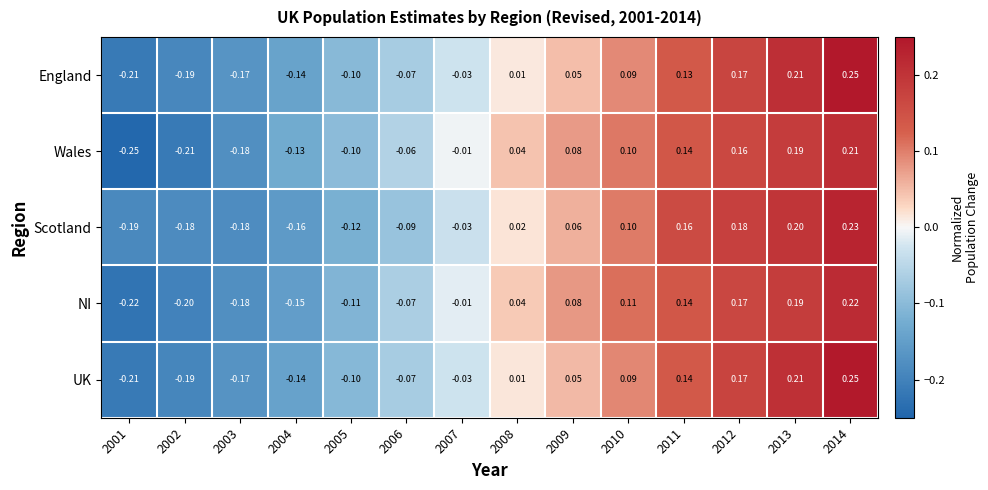

Is the value of NI at 2011 greater than the value of Wales at 2003?

Yes